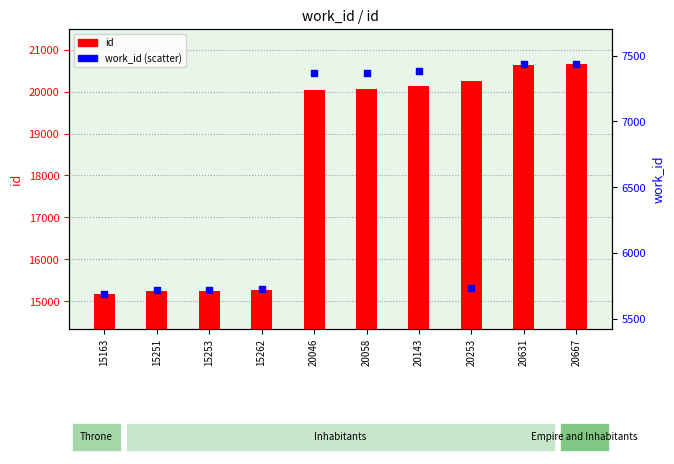

Which series reaches the maximum Y coordinate?

id